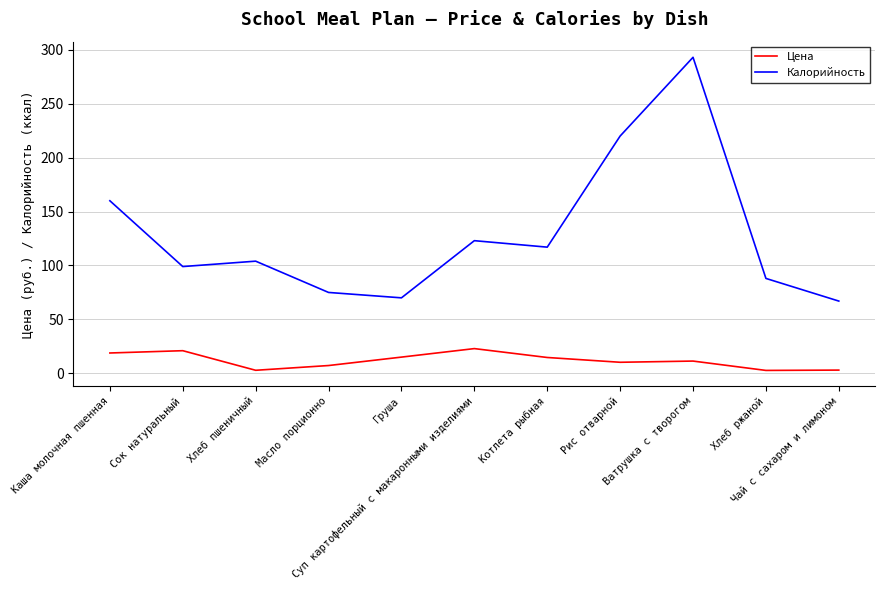

At Ватрушка с творогом, list the series in order from smallest to largest.

Цена, Калорийность